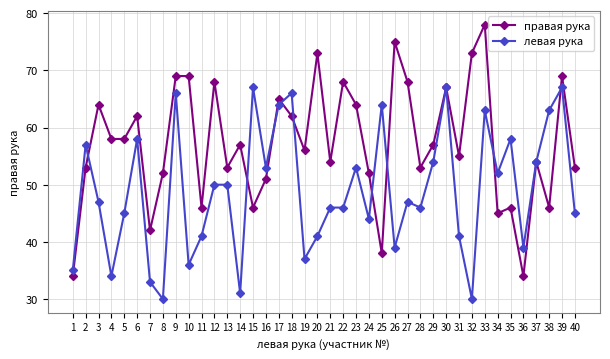

List the series in order of their overall mean, lowest first.

левая рука, правая рука